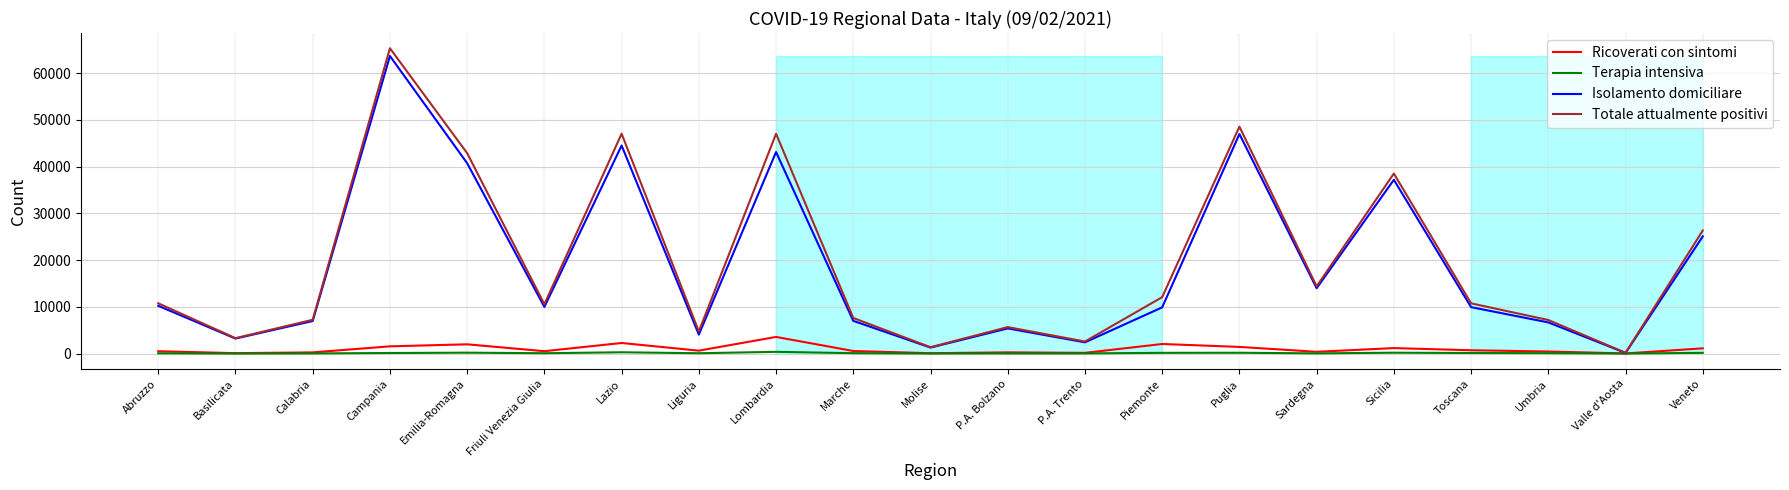

How many interior local valleys does the Terapia intensiva series have?

7